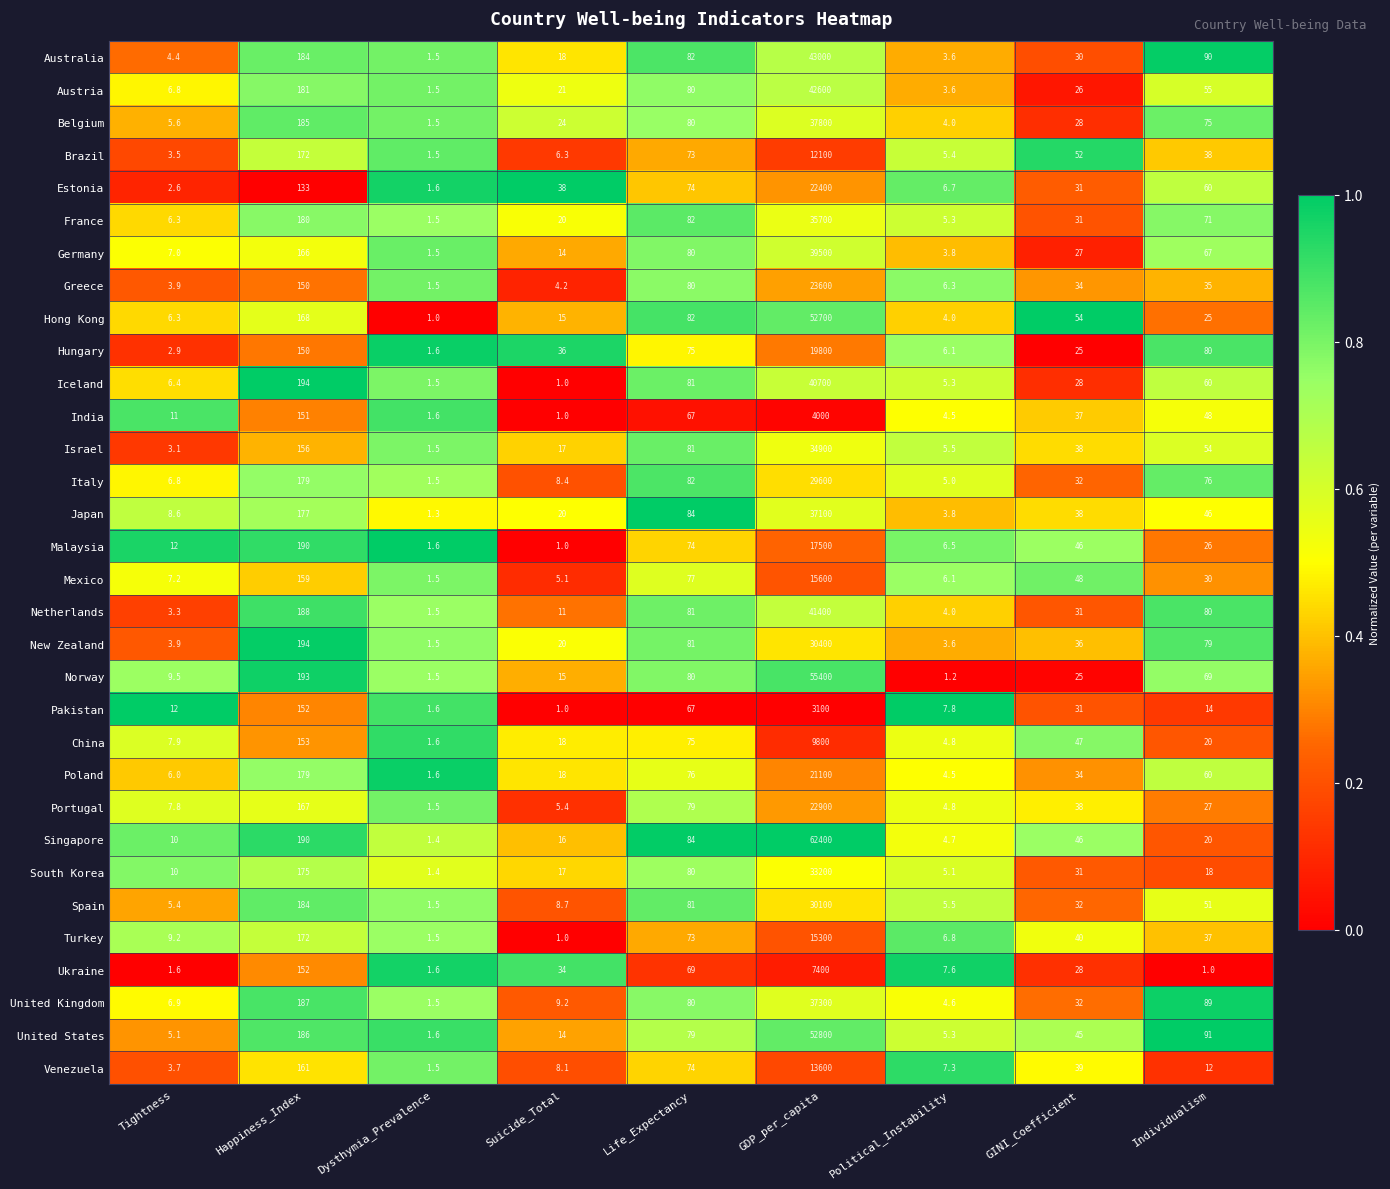

Which category has the lowest value in the Poland series?

Dysthymia_Prevalence